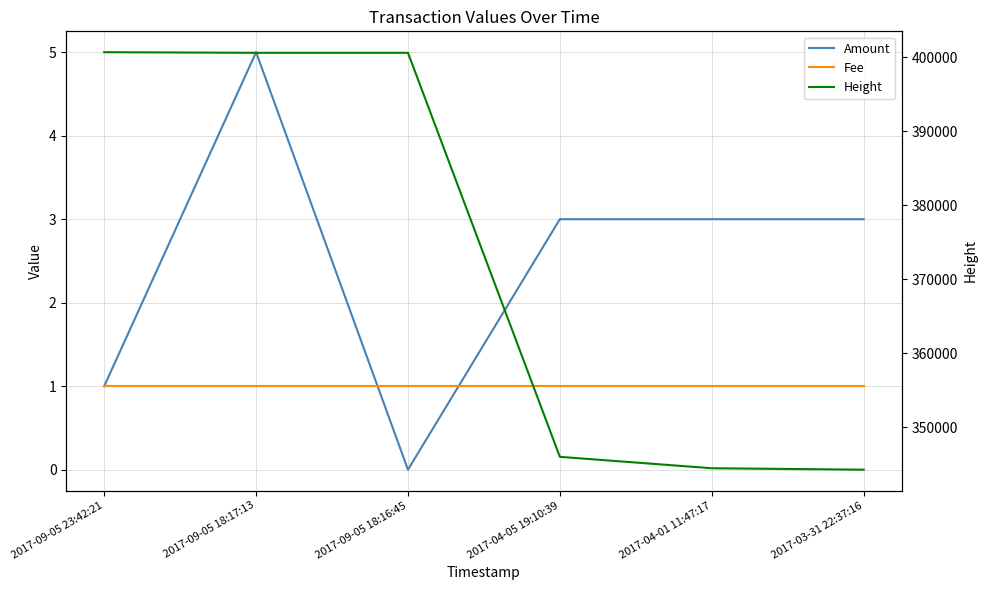

How many Amount values are between 1 and 3?

4